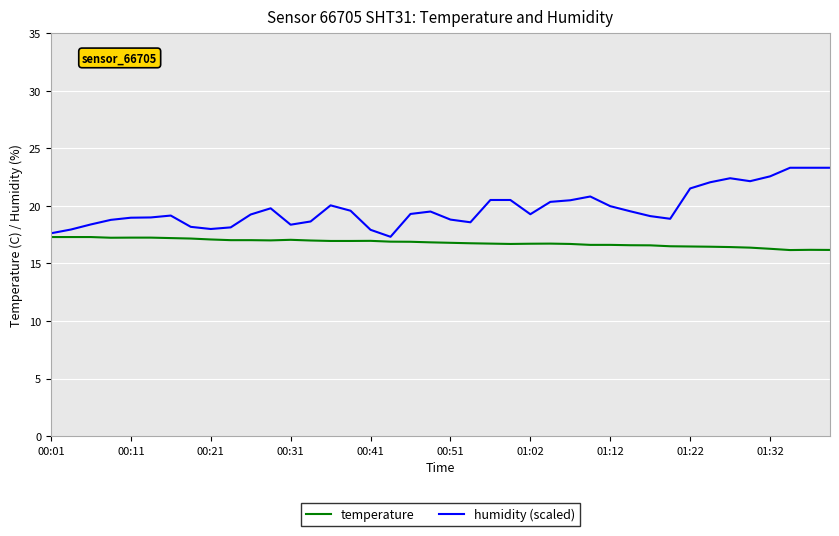

What is the maximum value for temperature?

17.3